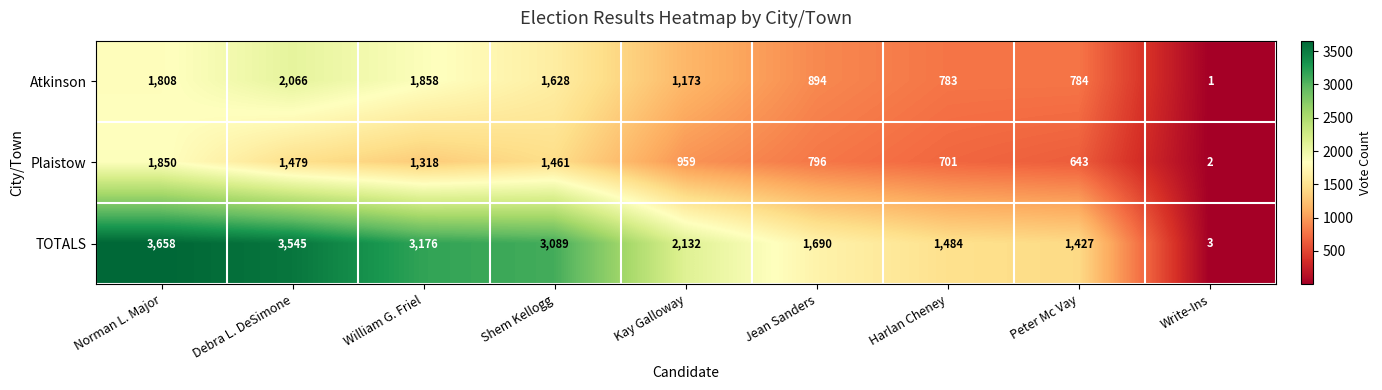

What is the greatest value displayed?

3658